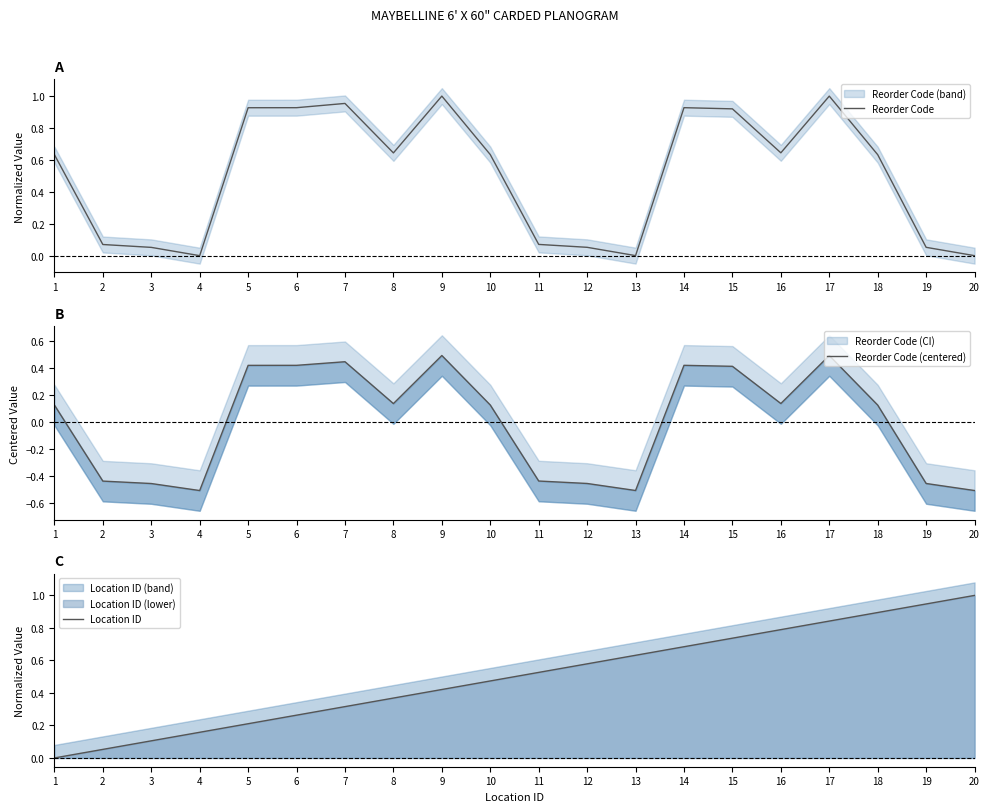

What is the maximum value for Reorder Code (centered)?

0.5